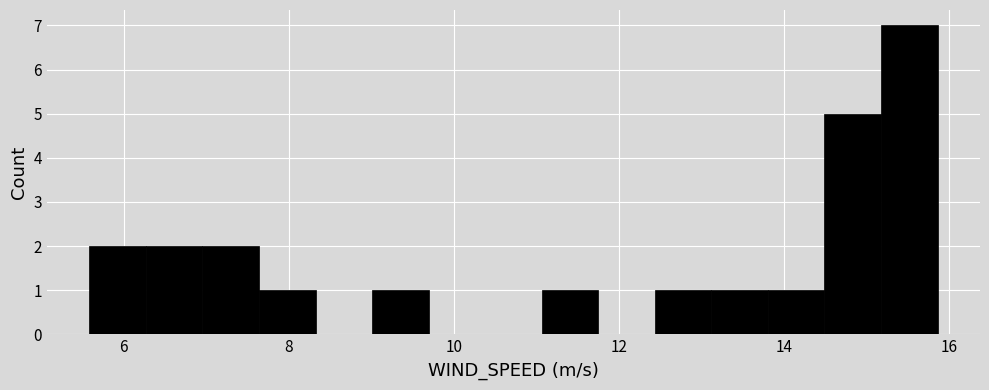

Around what value on the x-axis is the tallest bar? Give the approximate position of its centre, as read against the axis.

15.6